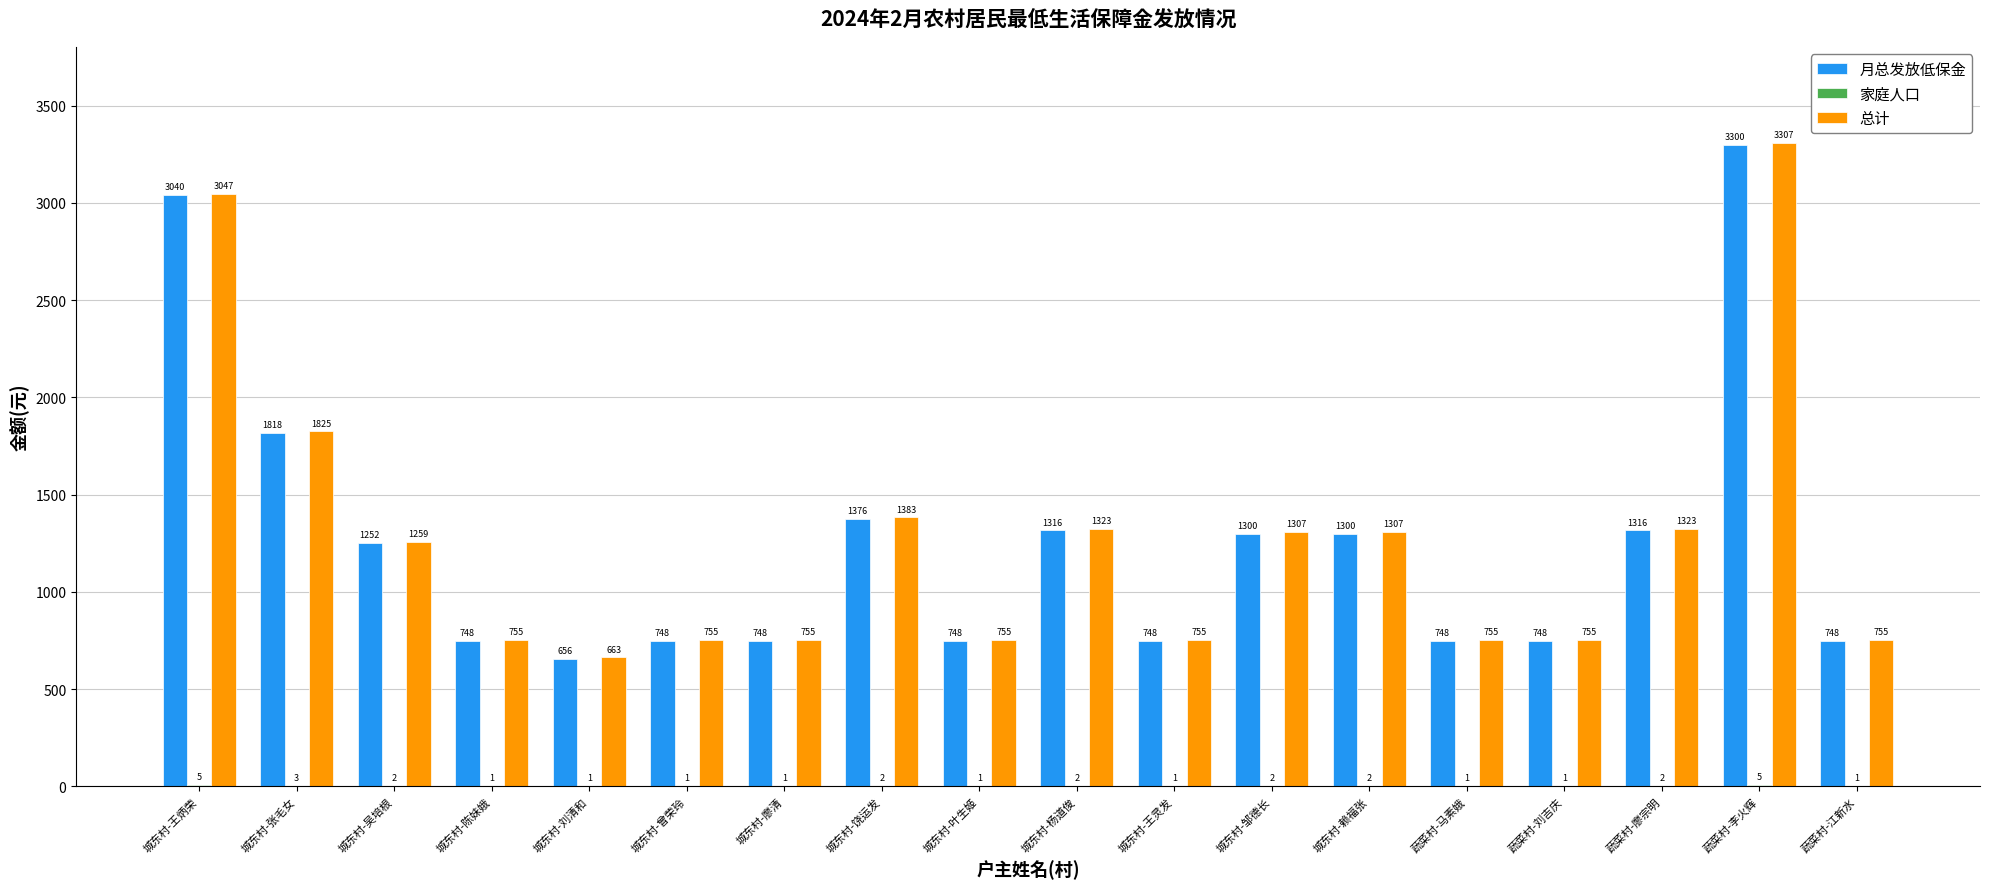

Where is 总计 nearest to the value 1984?

城东村-张毛女